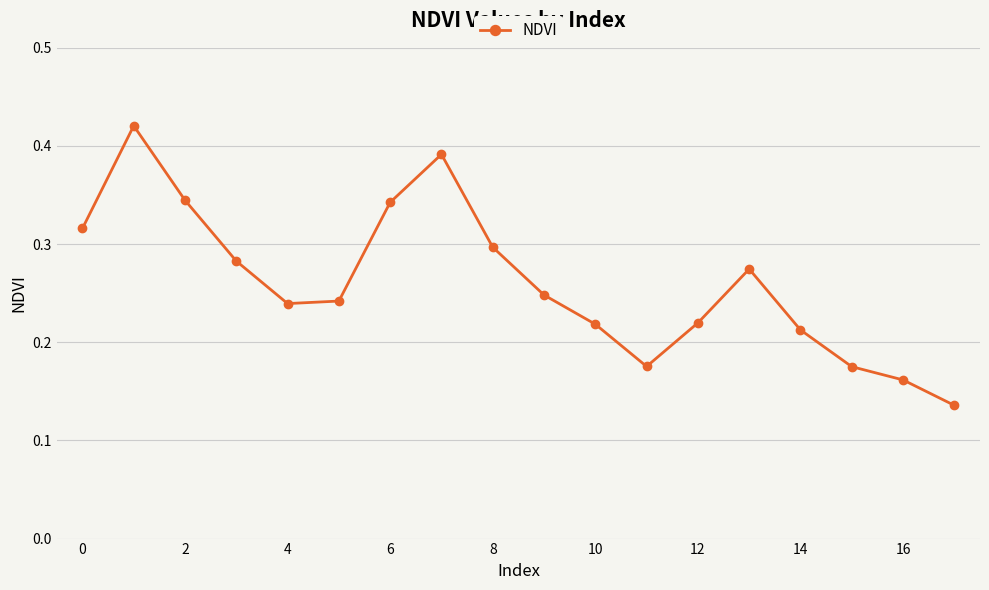

What is the sum of all values?

4.7